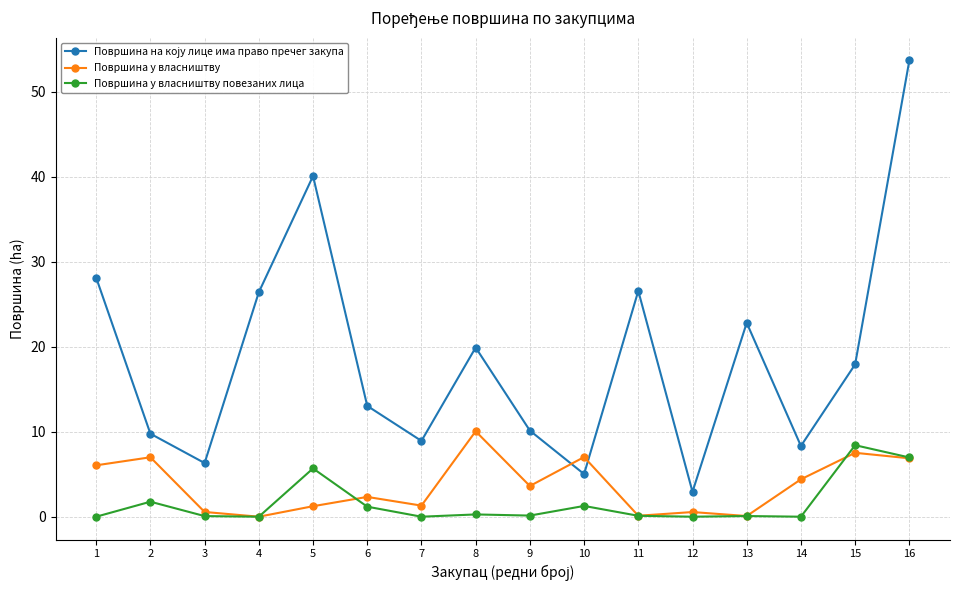

At which category does the chart reach its peak across all series?

16